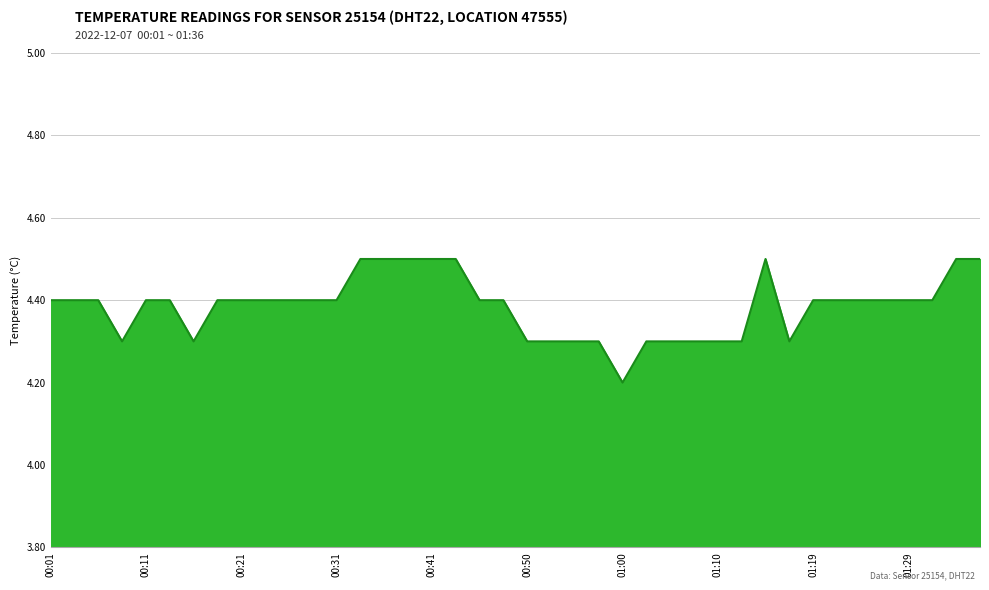

What is the minimum value shown in the chart?

4.2